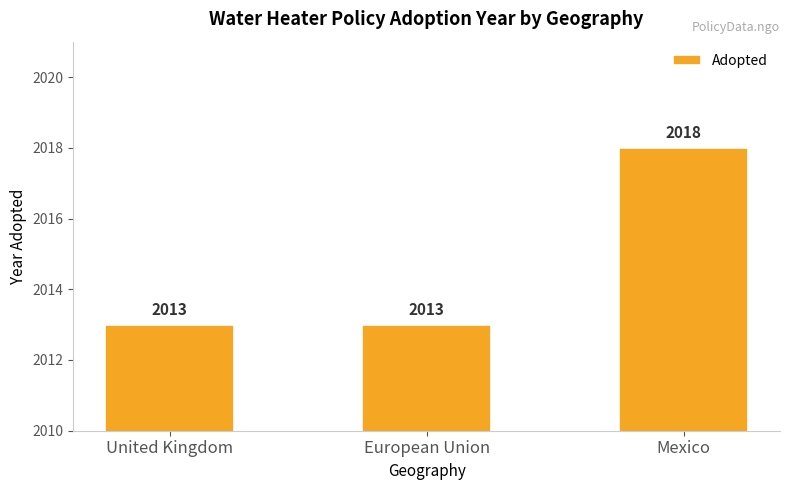

What is the ratio of the value at United Kingdom to the value at Mexico?

1.0